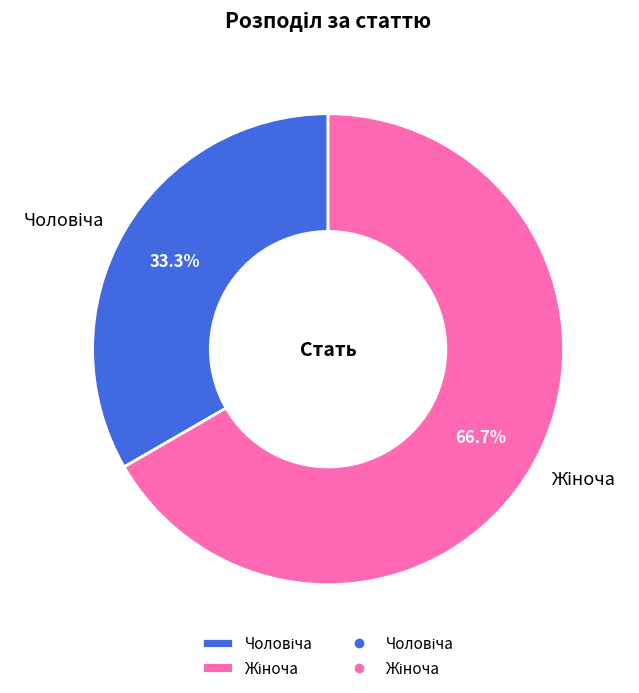

To the nearest percent, what is the average slice percentage?

50%